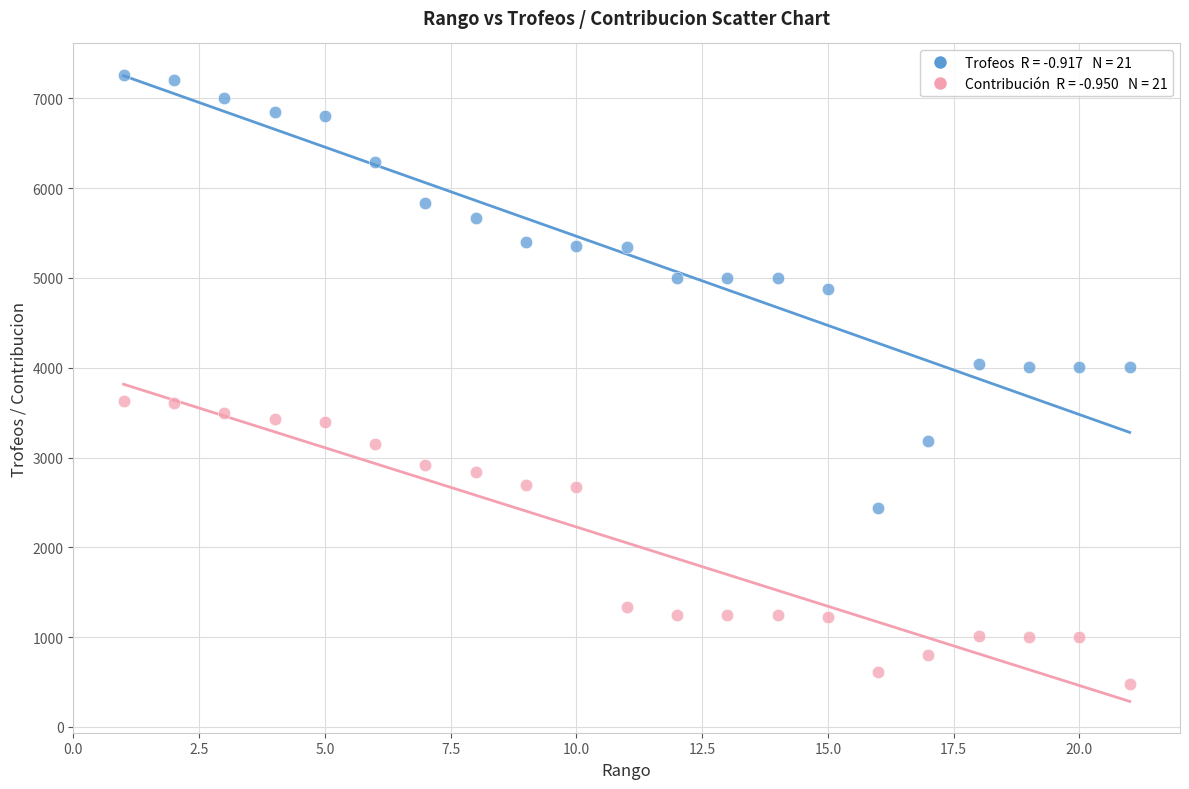

Across all data points, what is the range of Y values (max minus min)?

6784